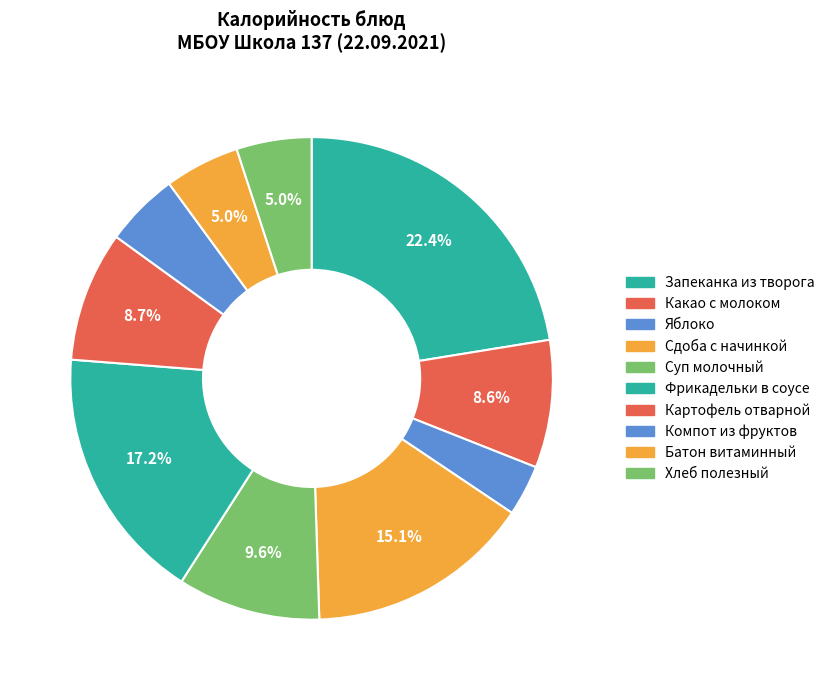

Does any single category account for the majority?

No